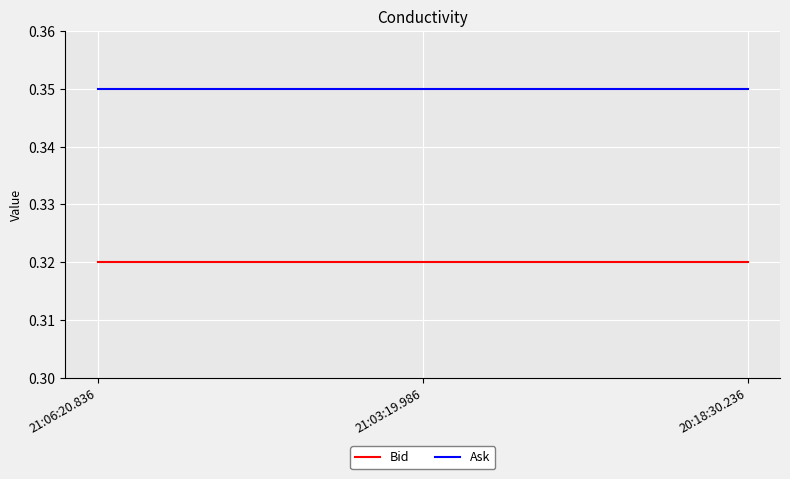

Is this an area chart (filled region under the line)?

No